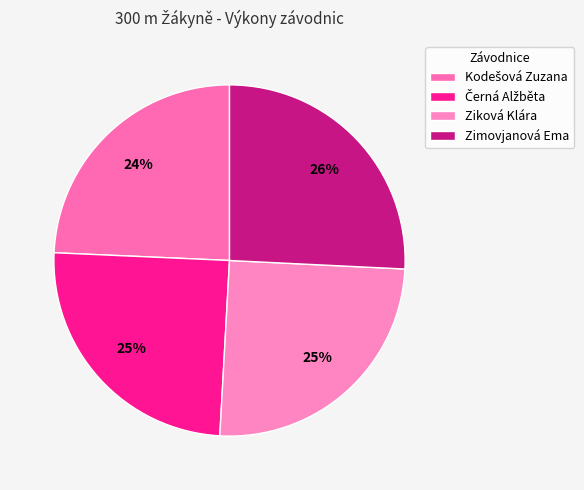

Combined, do Ziková Klára and Kodešová Zuzana account for over 50%?

No